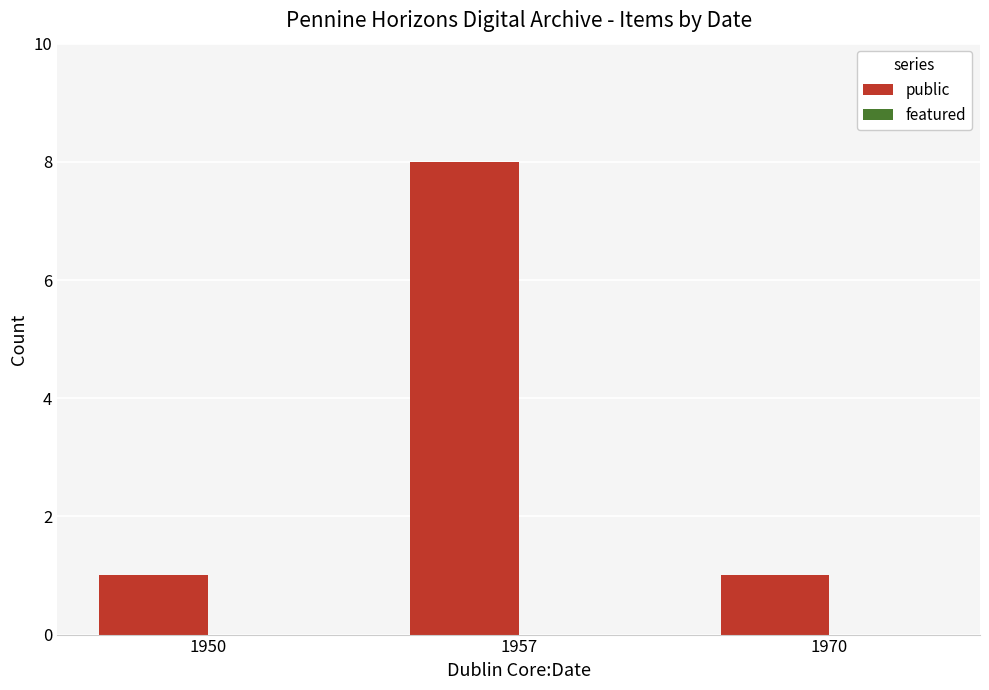

Reading left to right, what are all the values shown in this chart?

1	8	1